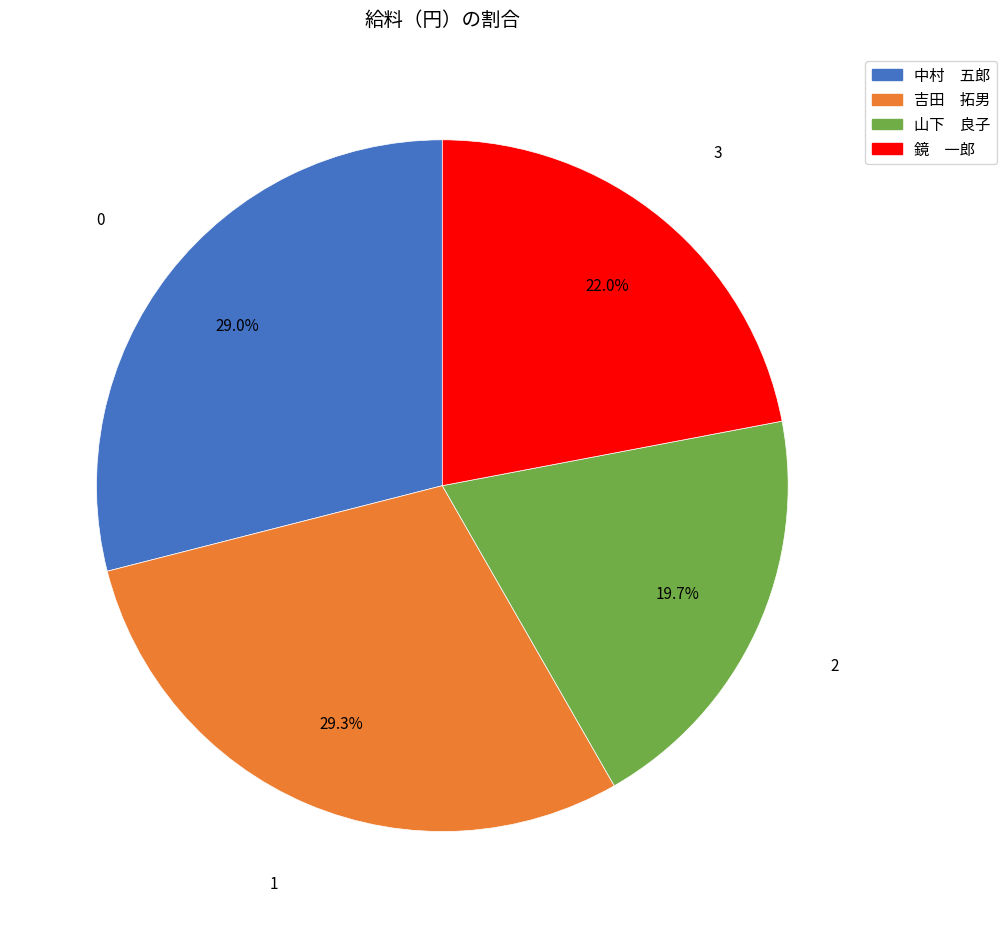

Do 山下 良子 and 中村 五郎 together represent more than half of the pie?

No